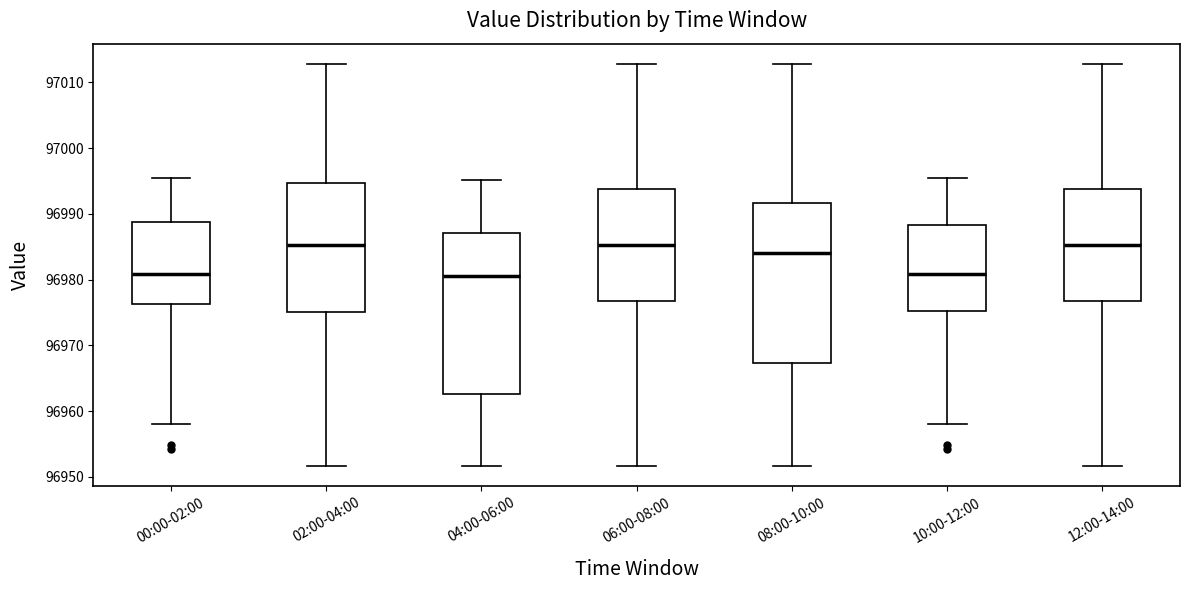

Reading left to right, read every box against the y-axis: the position of its median line, the range the box covers, and the ends of its whiskers. The values are not printed on the chart, so give them approximately, as read against the axis.

00:00-02:00: median 96981, box 96976 to 96989, whiskers 96958 to 96995
02:00-04:00: median 96985, box 96975 to 96995, whiskers 96952 to 97013
04:00-06:00: median 96981, box 96963 to 96987, whiskers 96952 to 96995
06:00-08:00: median 96985, box 96977 to 96994, whiskers 96952 to 97013
08:00-10:00: median 96984, box 96967 to 96992, whiskers 96952 to 97013
10:00-12:00: median 96981, box 96975 to 96988, whiskers 96958 to 96995
12:00-14:00: median 96985, box 96977 to 96994, whiskers 96952 to 97013